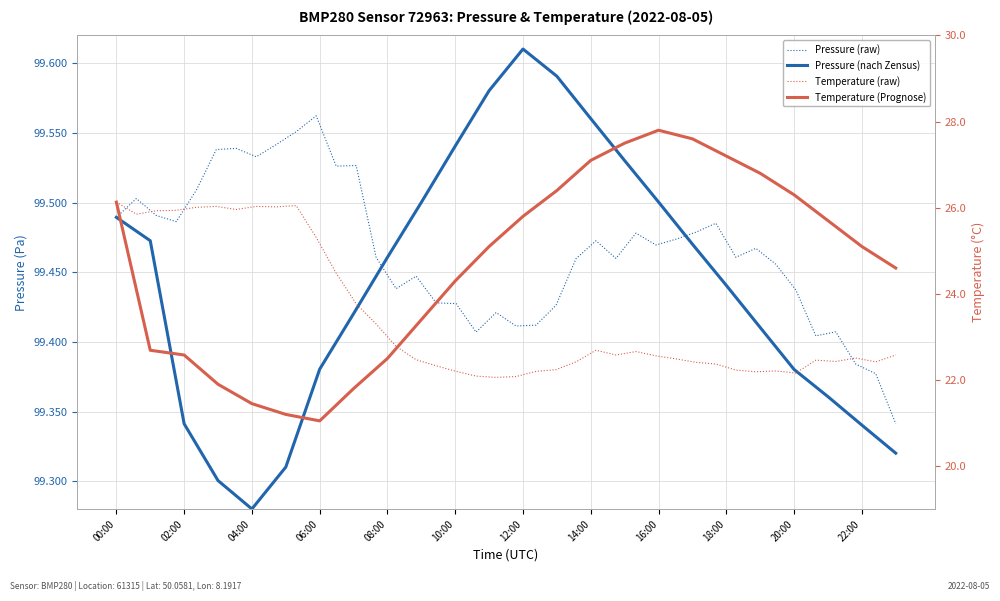

Which series has the widest spread of values?

pressure